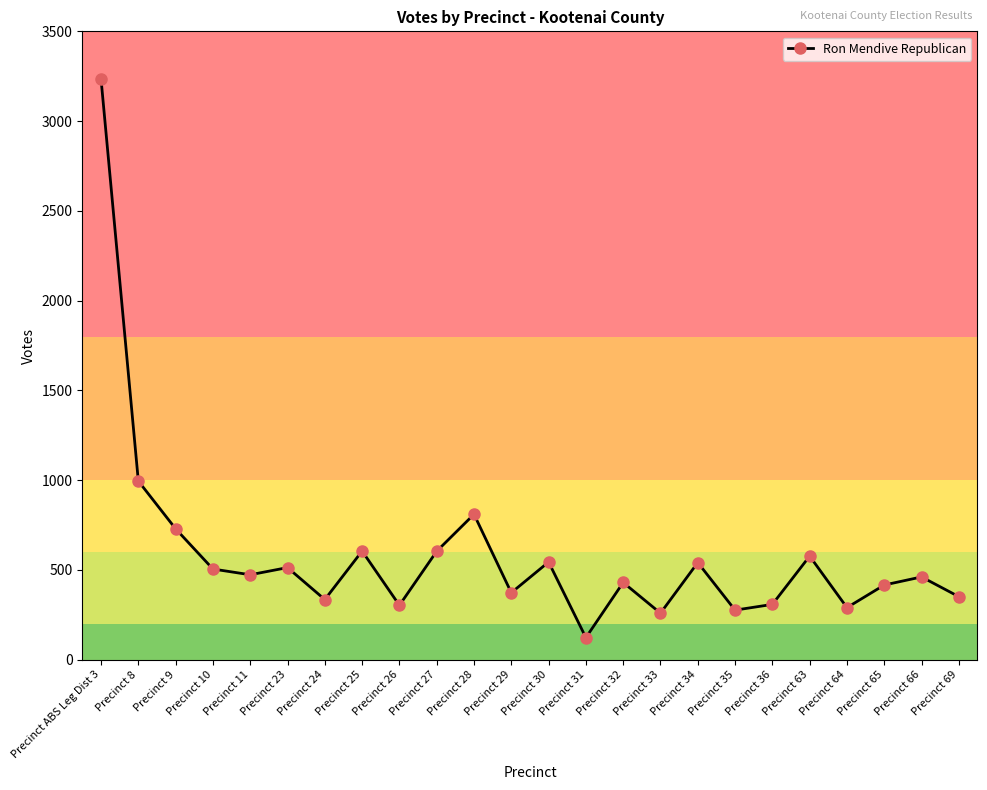

At which category does the data reach its first local valley?

Precinct 11